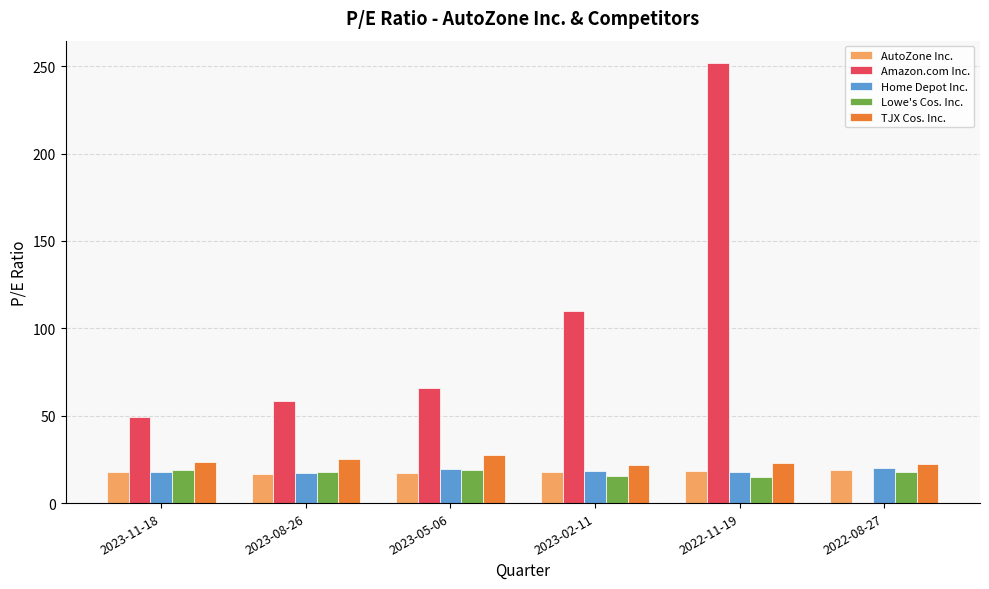

What is the highest value of the TJX Cos. Inc. series?

27.2